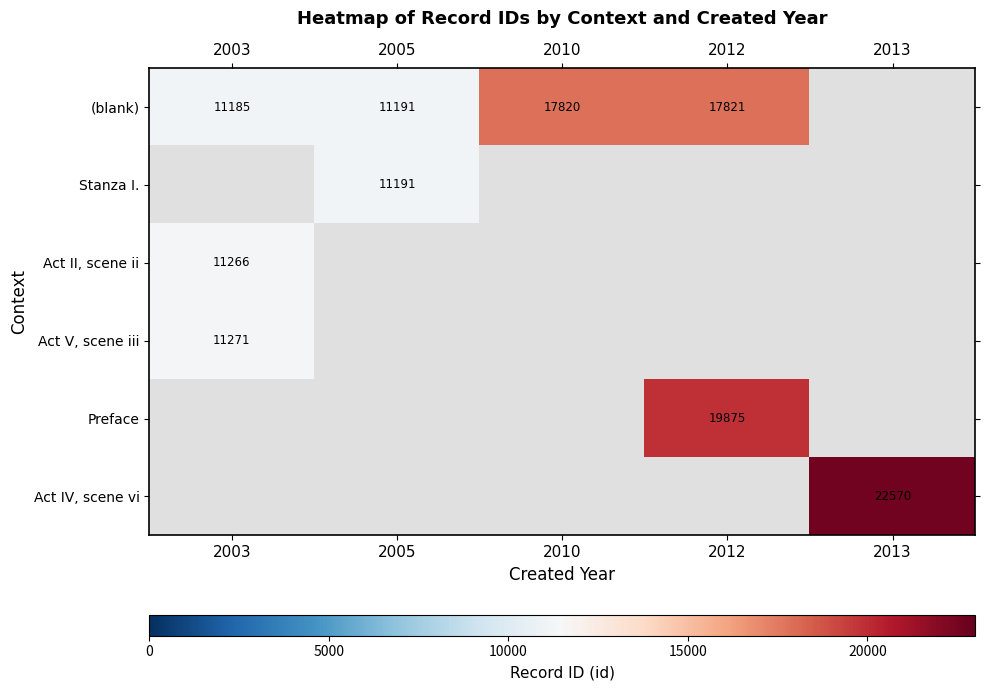

The value of (blank) at 2005 is 11191. True or false?

True